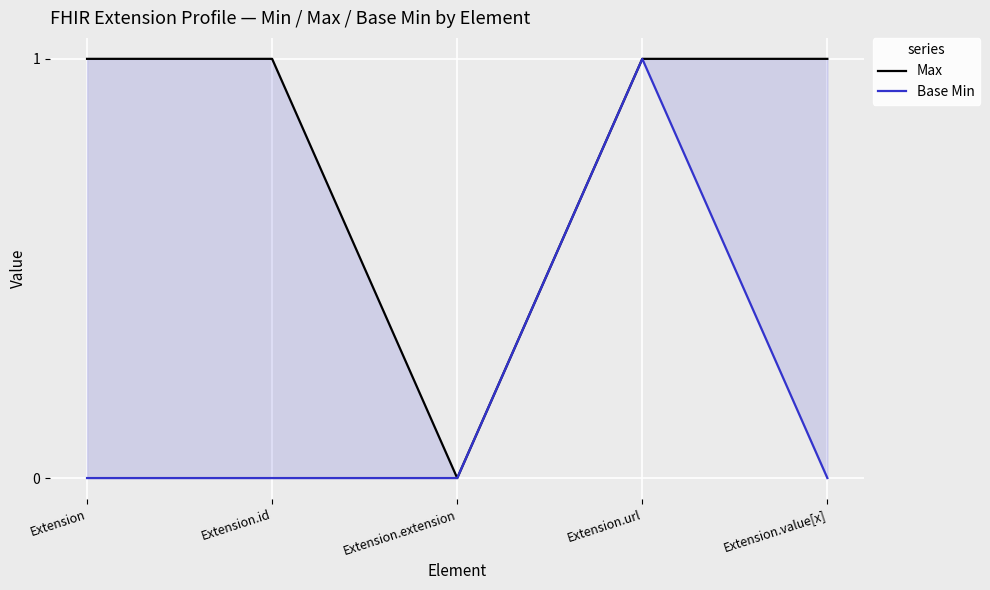

Rank the series at Extension.url from lowest to highest value.

Max, Base Min